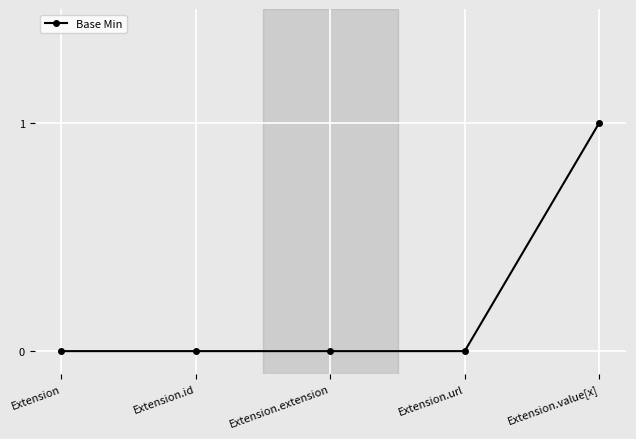

How many values are between 0 and 1?

5